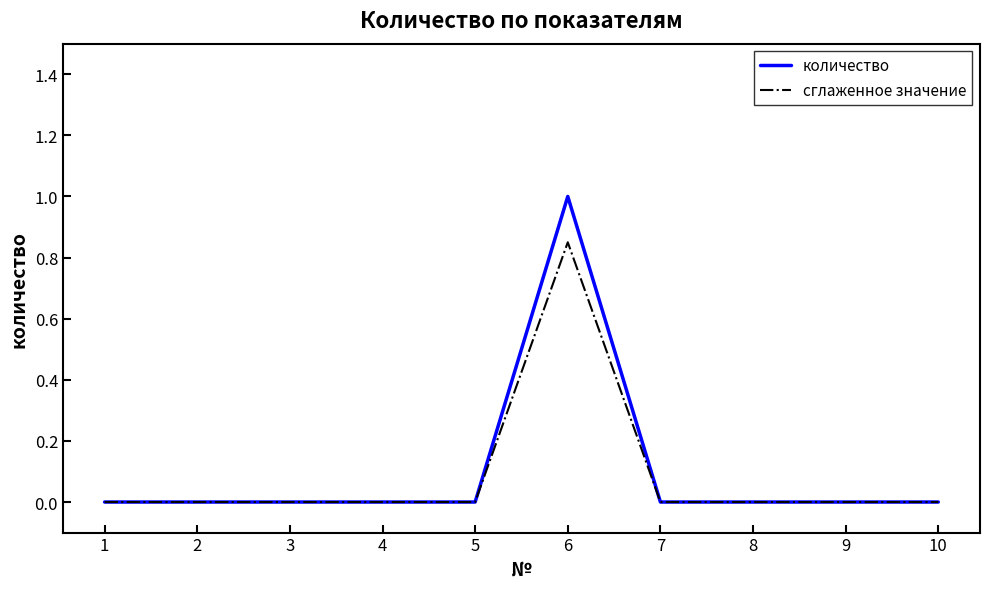

What is the maximum value for количество?

1.0